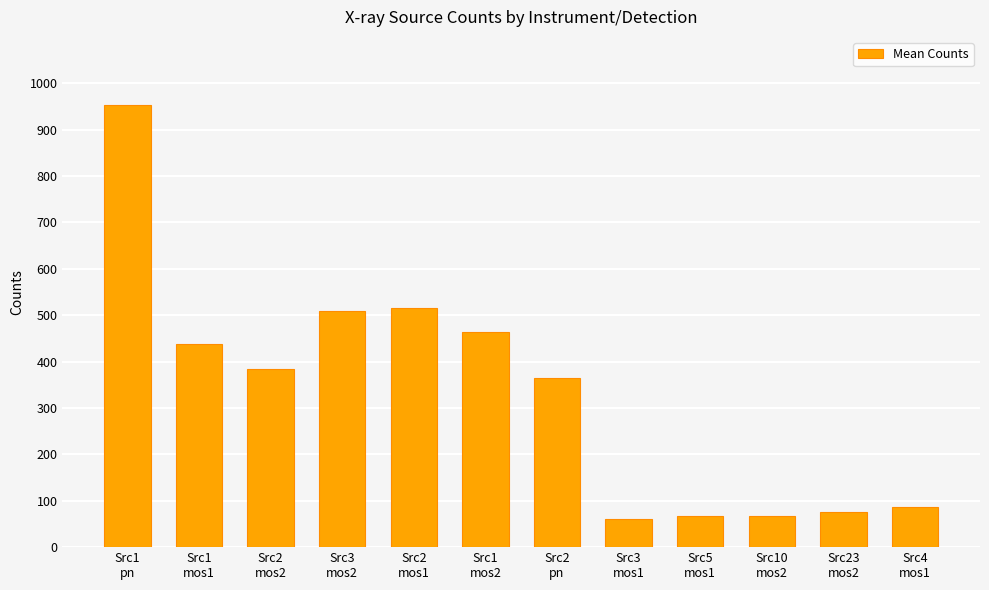

What is the value of the 2nd bar from the left?

437.7